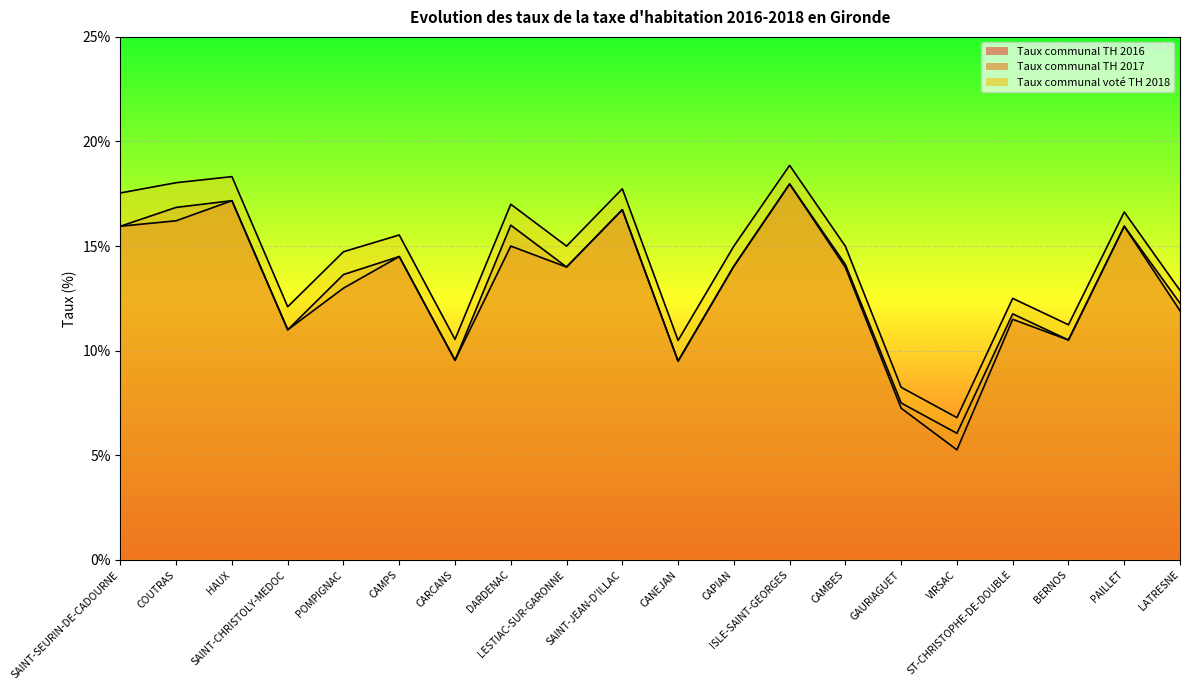

What position from the left is CARCANS?

7